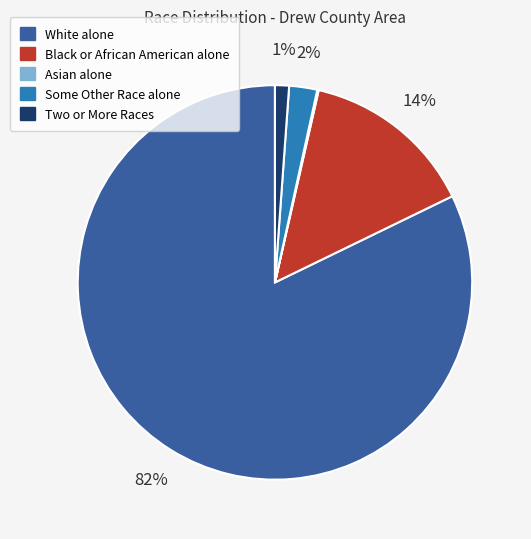

Is there a majority slice in this chart?

Yes